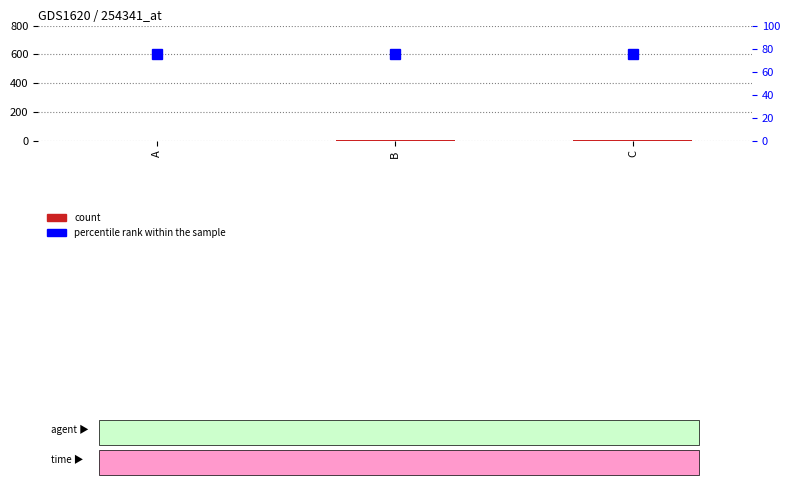

How many series are shown in this chart?

2